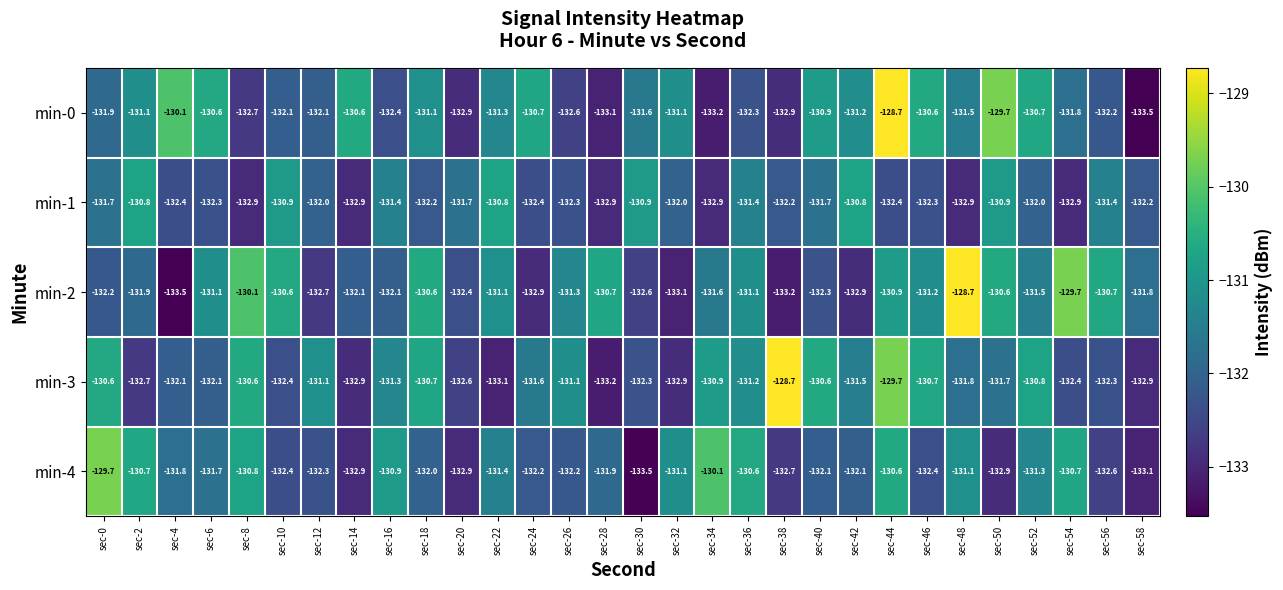

The value of min-0 at sec-24 is -170.7. True or false?

False